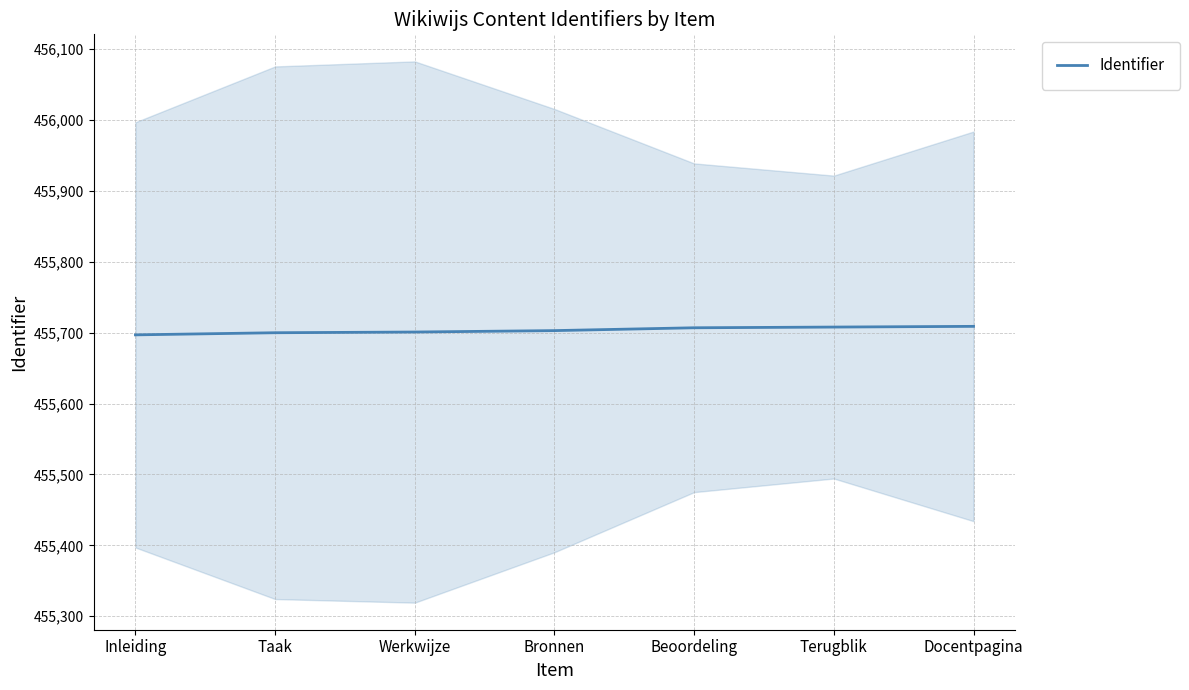

What is the maximum value shown in the chart?

455709